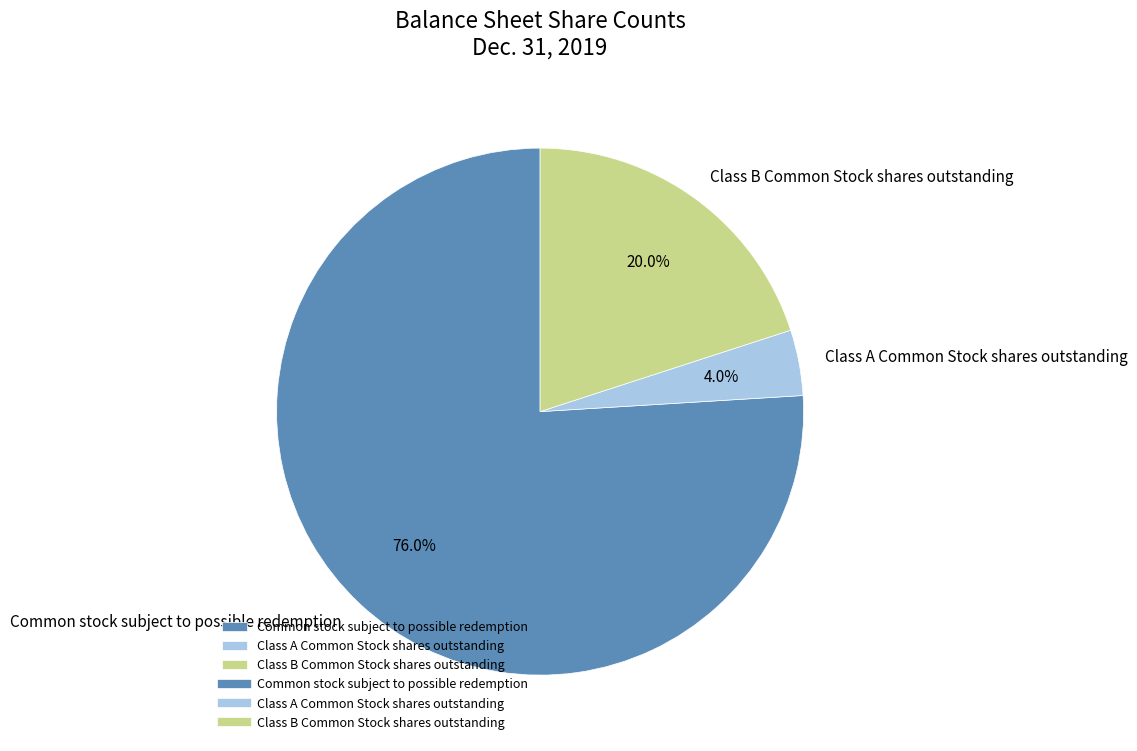

How much of the chart is everything except Common stock subject to possible redemption?

24.0%